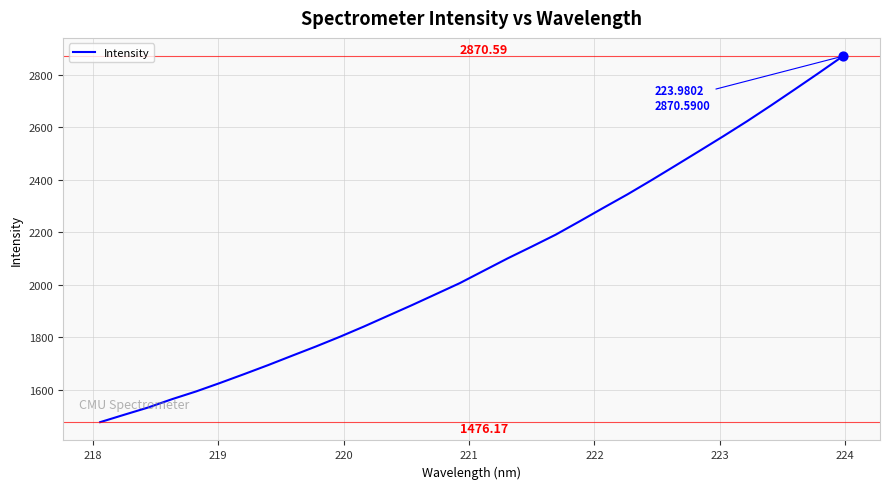

What is the difference between the maximum and minimum values?

1394.4